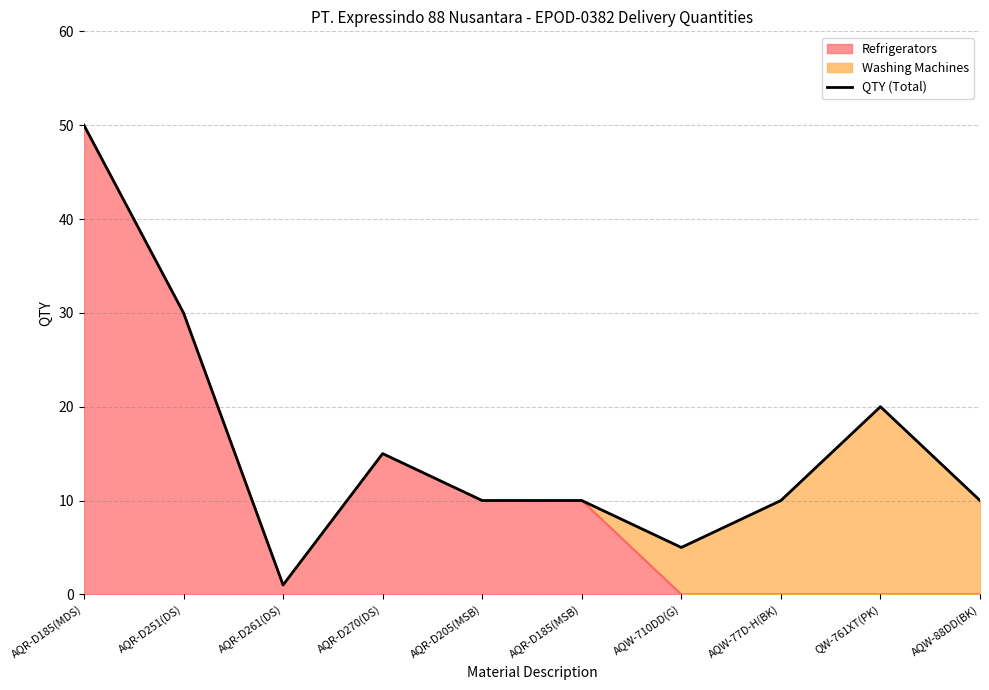

List the labels in order of value, largest first.

AQR-D185(MDS), AQR-D251(DS), QW-761XT(PK), AQR-D270(DS), AQR-D205(MSB), AQR-D185(MSB), AQW-77D-H(BK), AQW-88DD(BK), AQW-710DD(G), AQR-D261(DS)